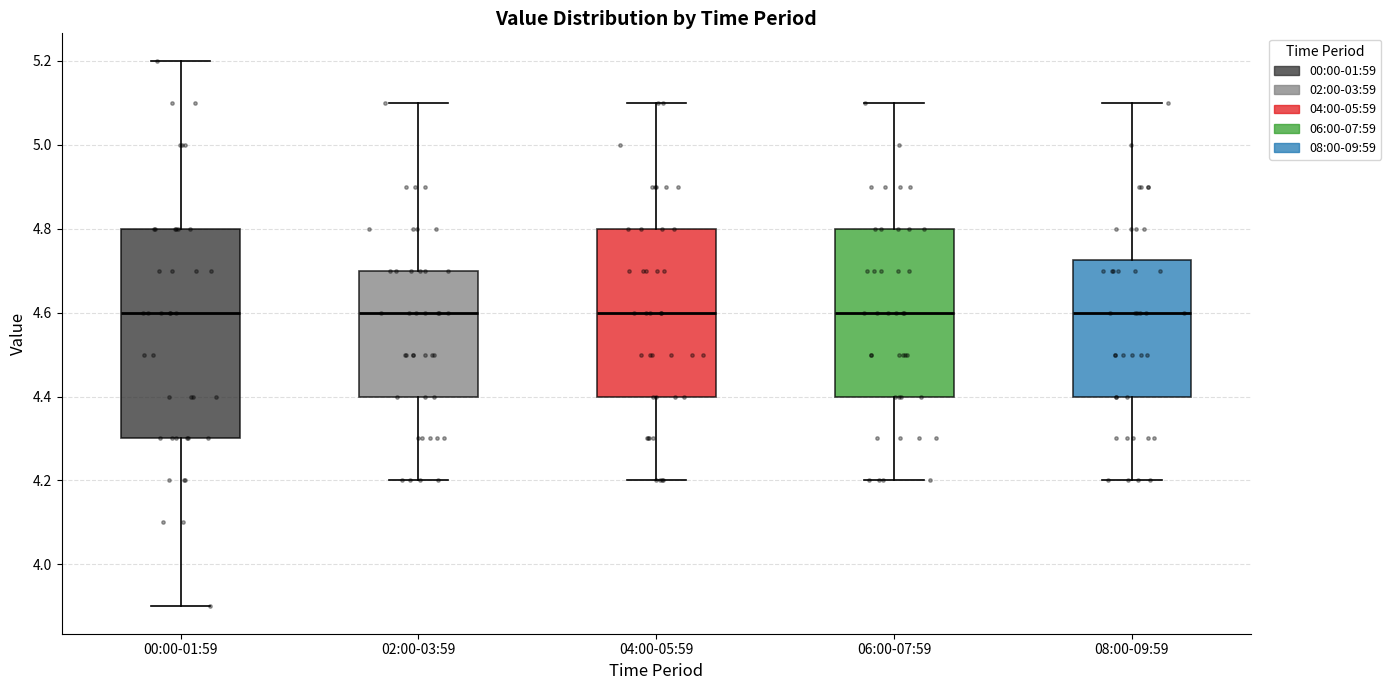

Where is the upper edge of the box for 06:00-07:59 on the y-axis? The values are not printed on the chart, so give them approximately, as read against the axis.

4.80